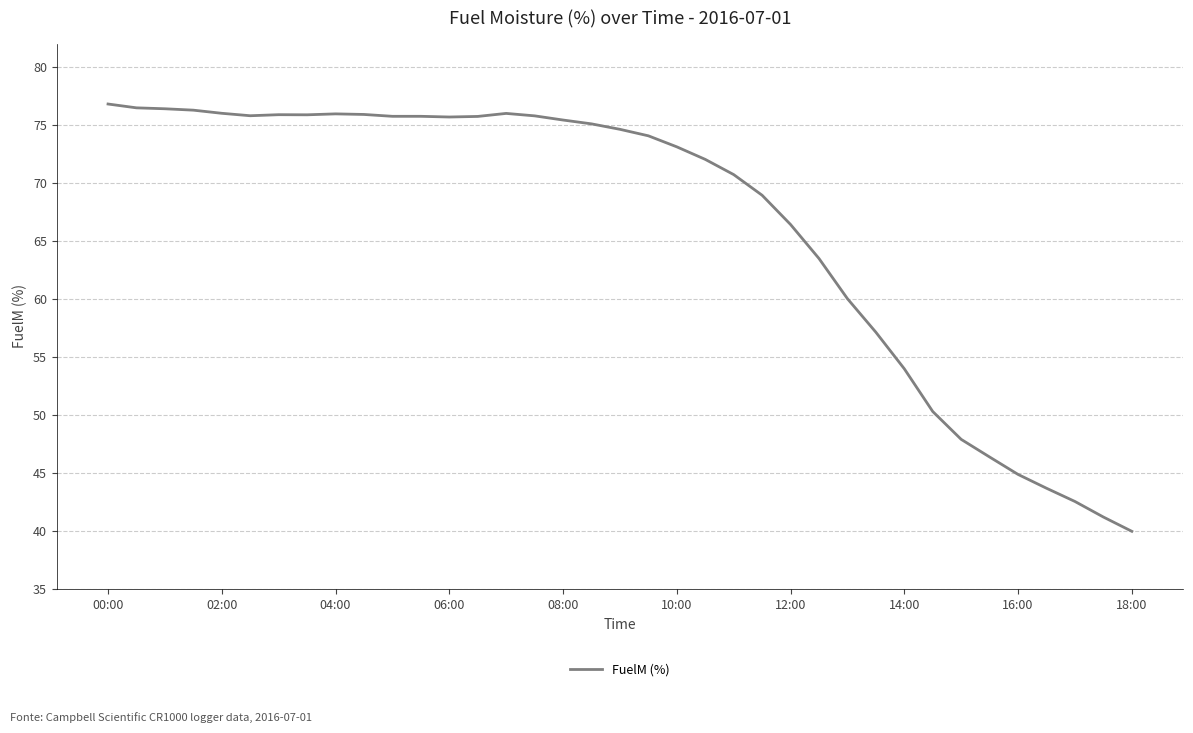

What is the difference between the maximum and minimum values?

36.8